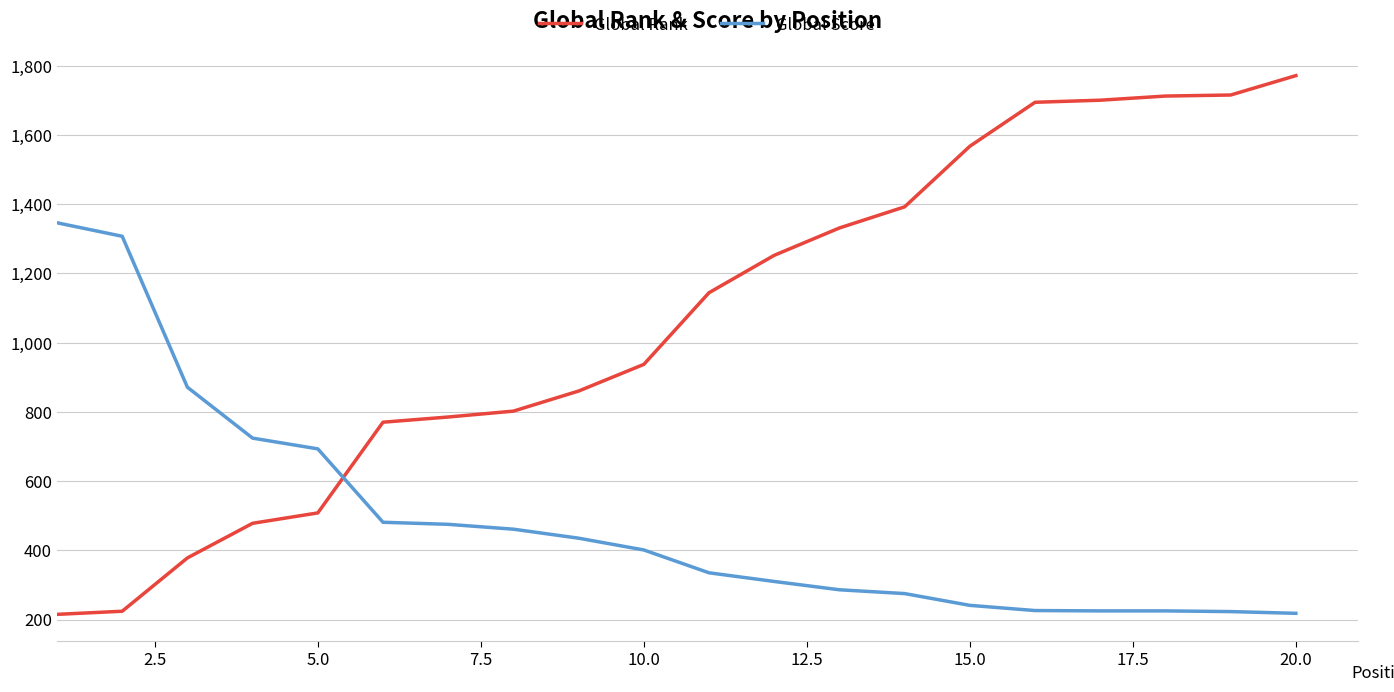

What is the smallest value displayed?

215